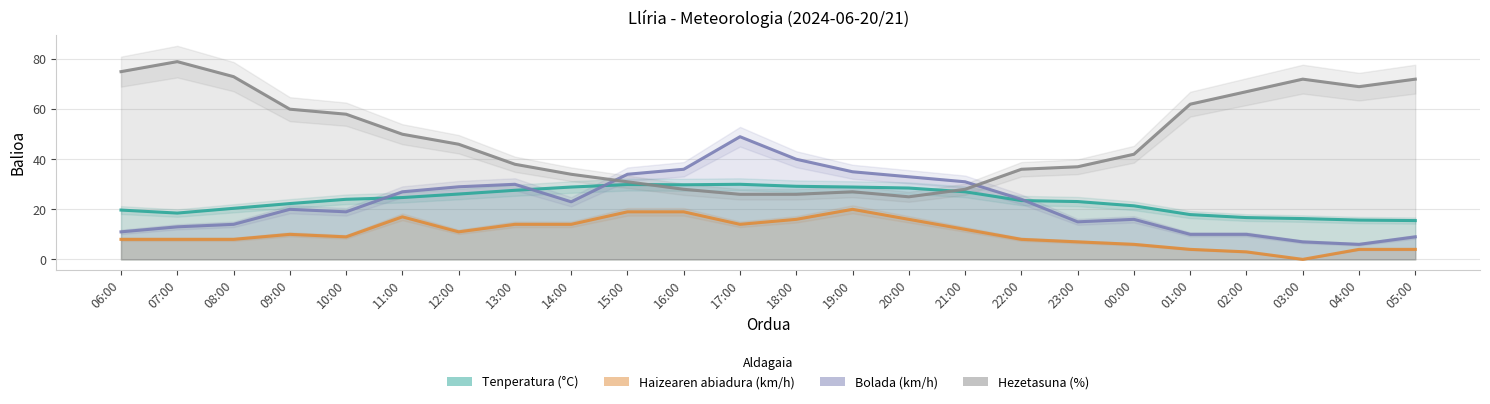

Which series has the widest spread of values?

Hezetasuna (%)